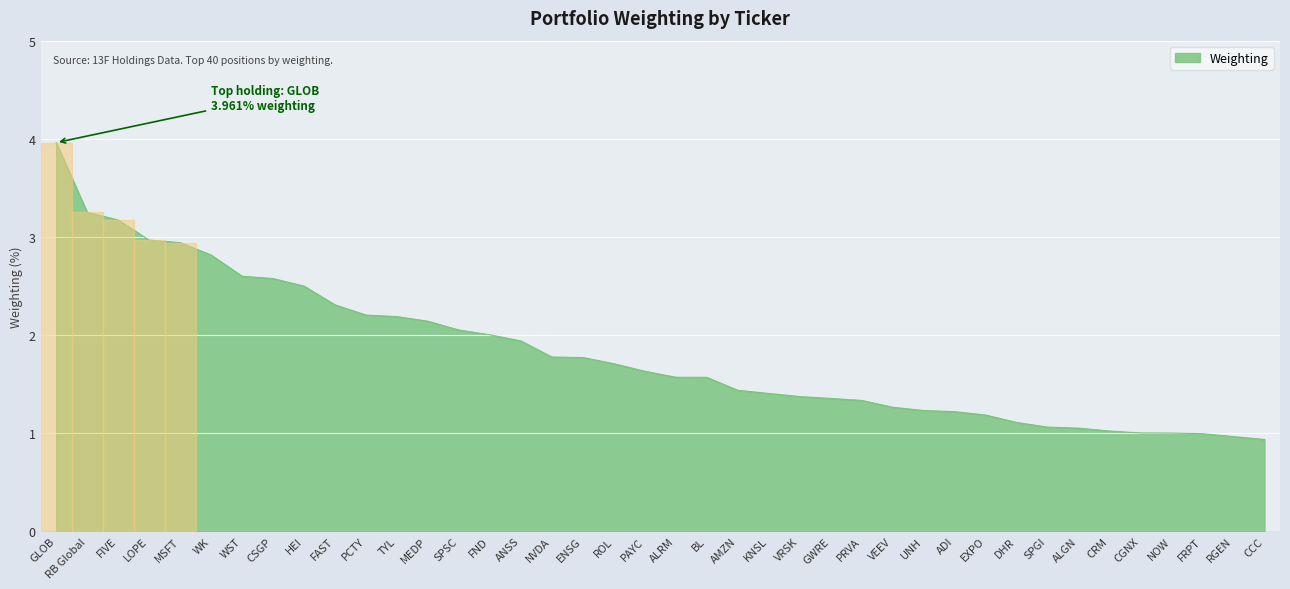

What is the difference between the values at LOPE and CCC?

2.0